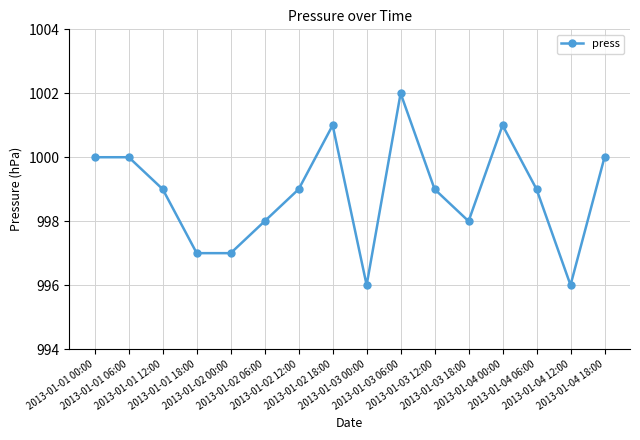

Is it true that the value at 2013-01-02 06:00 is 998?

True